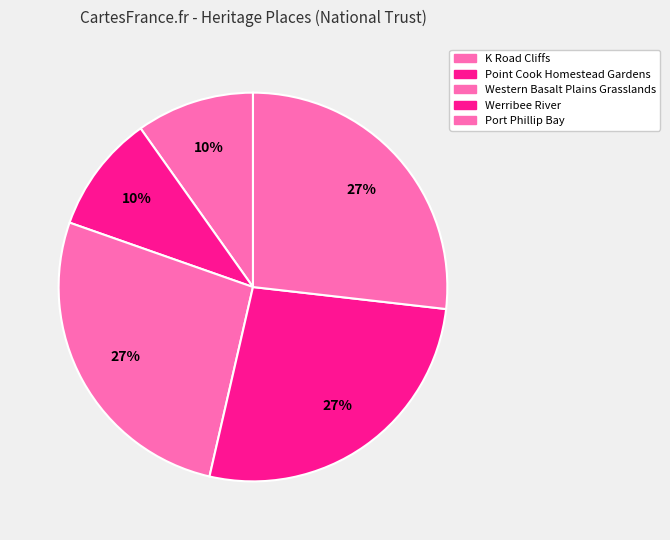

To the nearest percent, what is the difference between the Port Phillip Bay and K Road Cliffs slice percentages?

17%